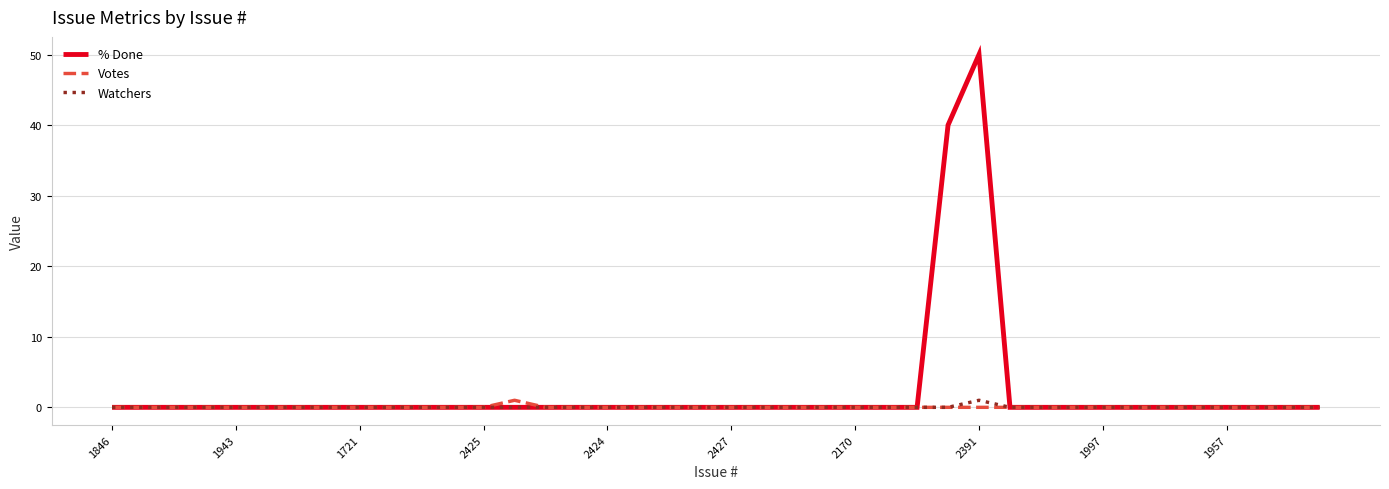

Which series has the largest total across all categories?

% Done